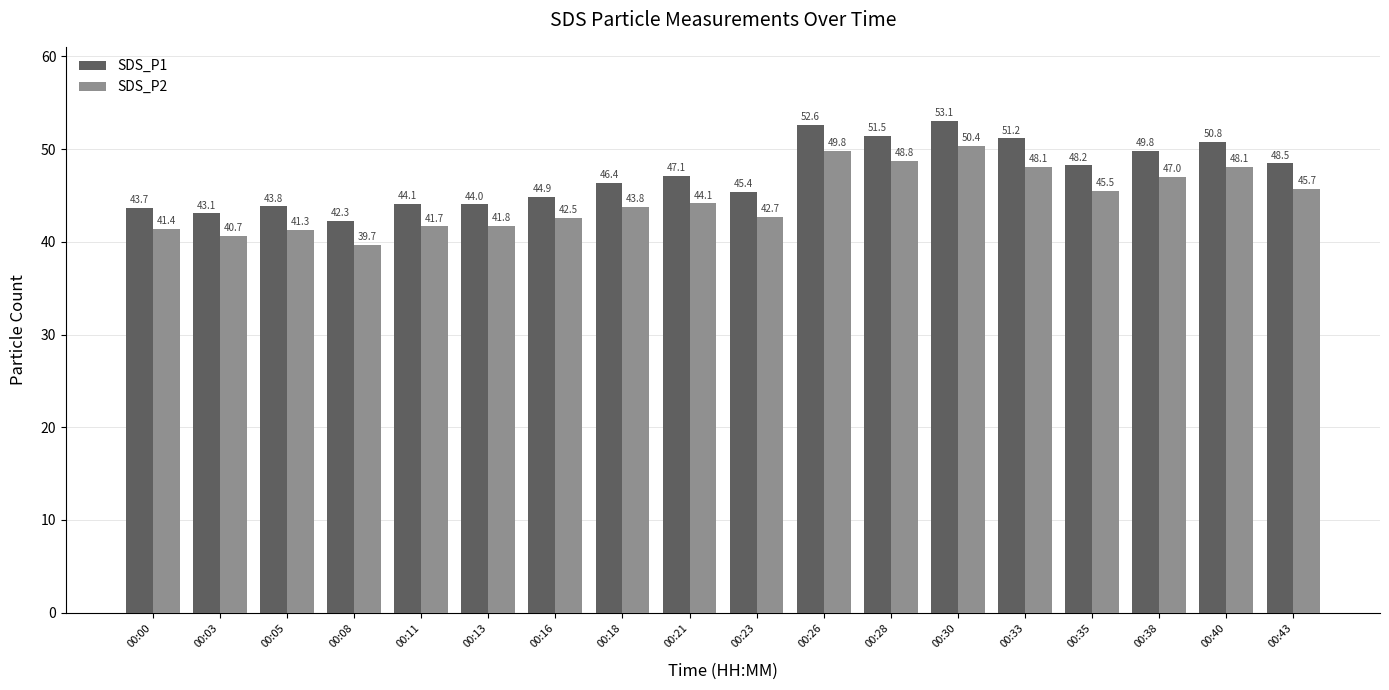

What is the minimum value shown in the chart?

39.7